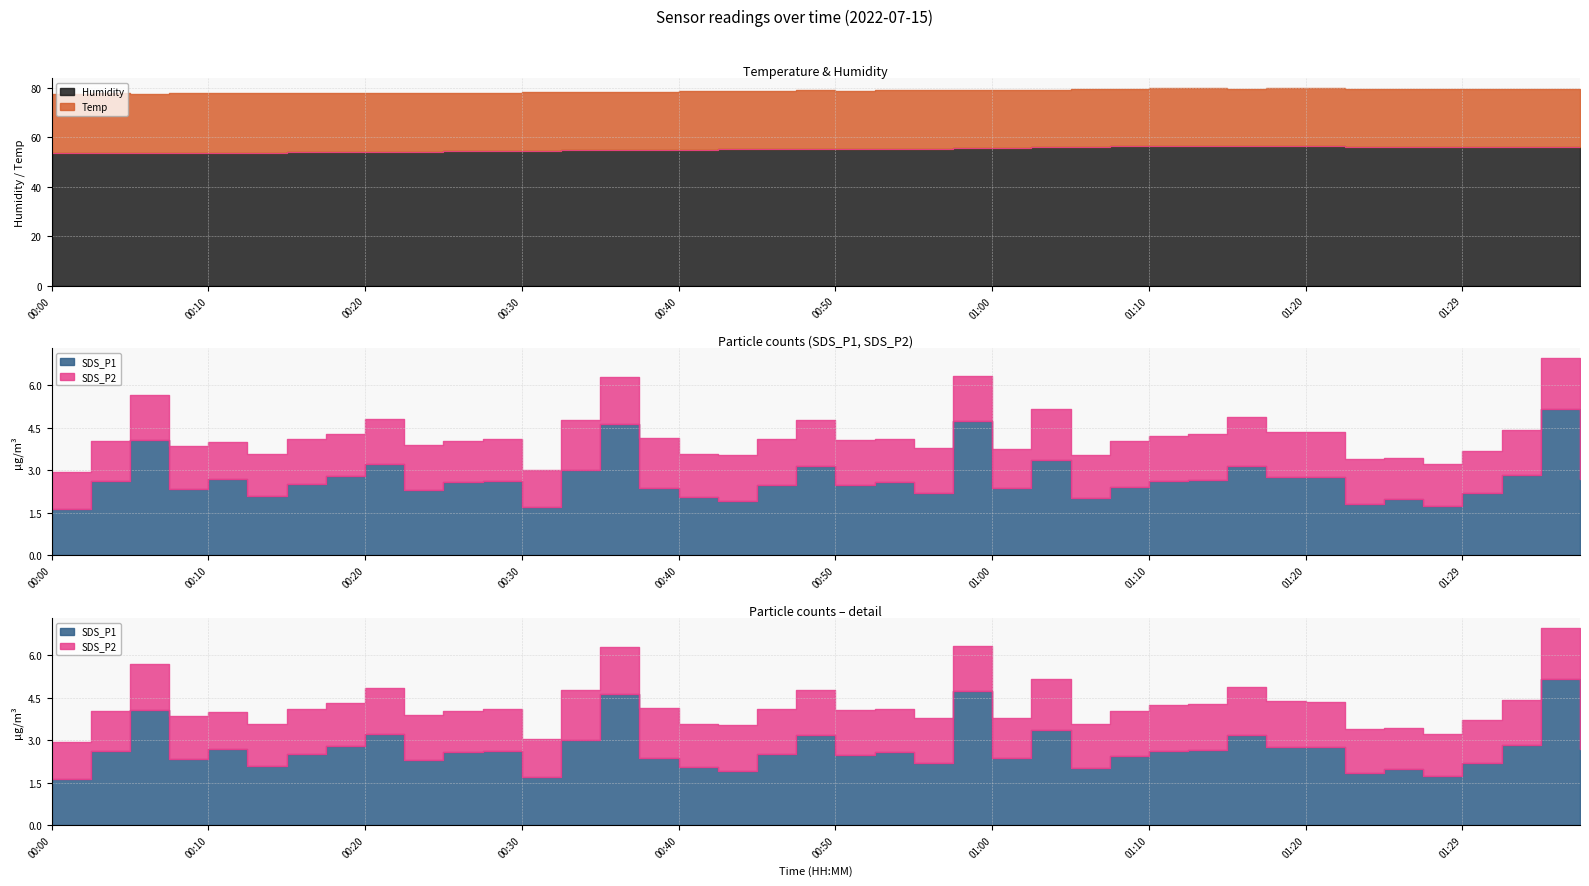

At which label does SDS_P1 first exceed 2?

00:02